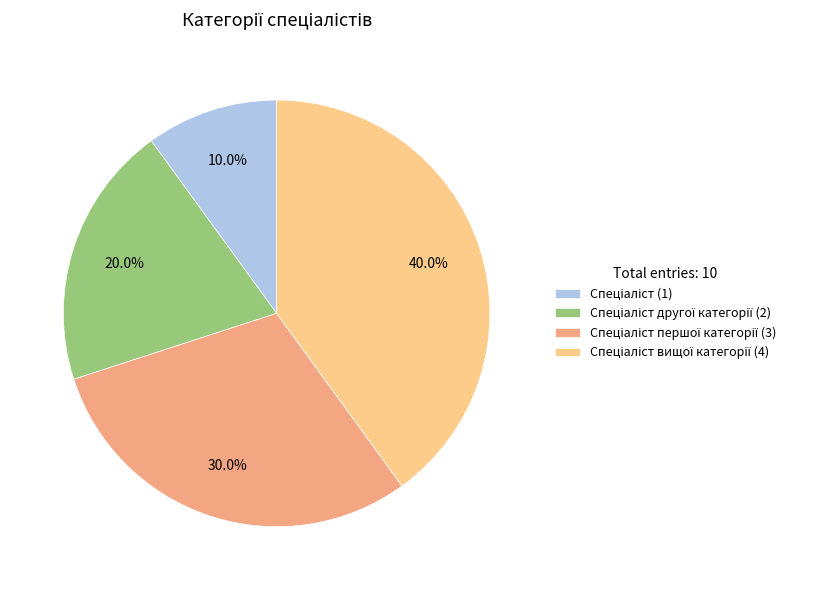

Does any single category account for the majority?

No